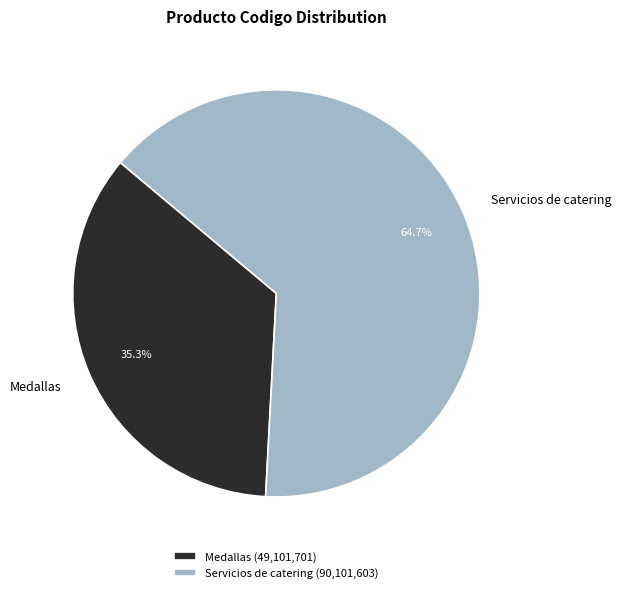

Approximately how many times larger is the value at Servicios de catering compared to Medallas?

1.8